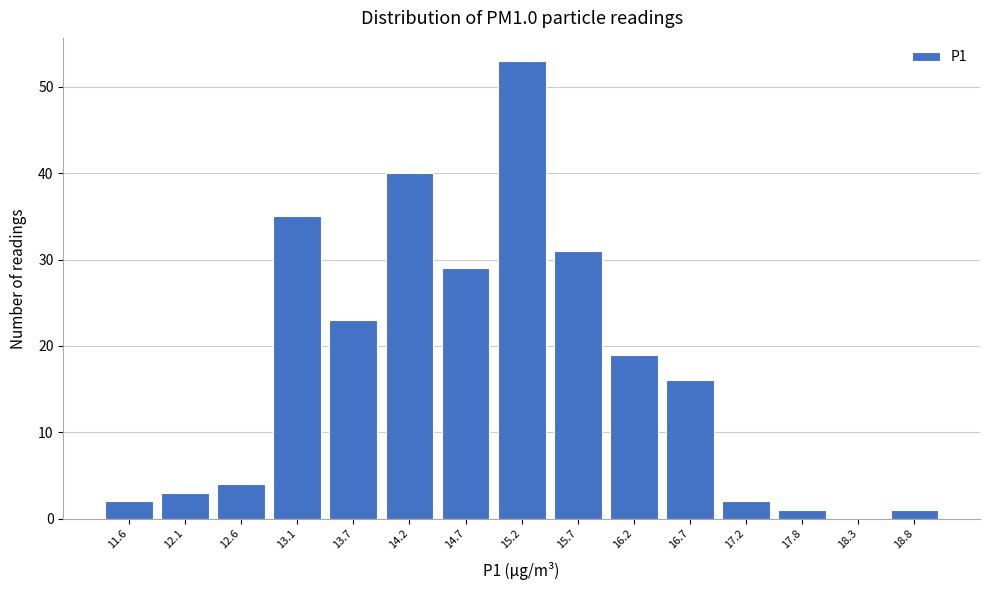

Reading left to right, list all the values displayed in this chart.

11.6=2	12.1=3	12.6=4	13.1=35	13.7=23	14.2=40	14.7=29	15.2=53	15.7=31	16.2=19	16.7=16	17.2=2	17.8=1	18.3=0	18.8=1